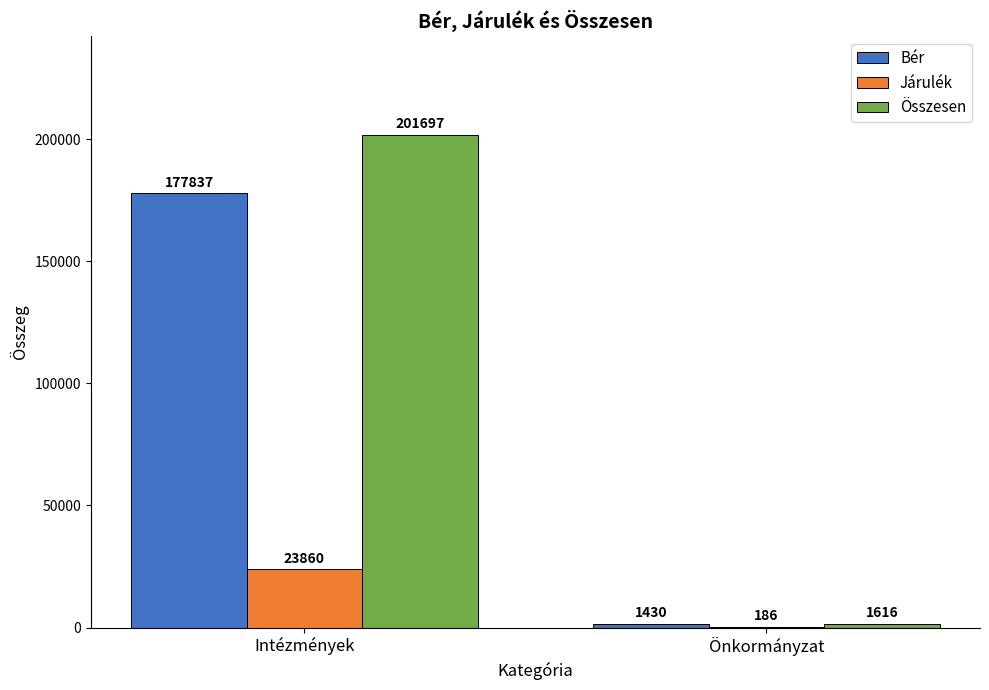

What is the highest value of the Bér series?

177837